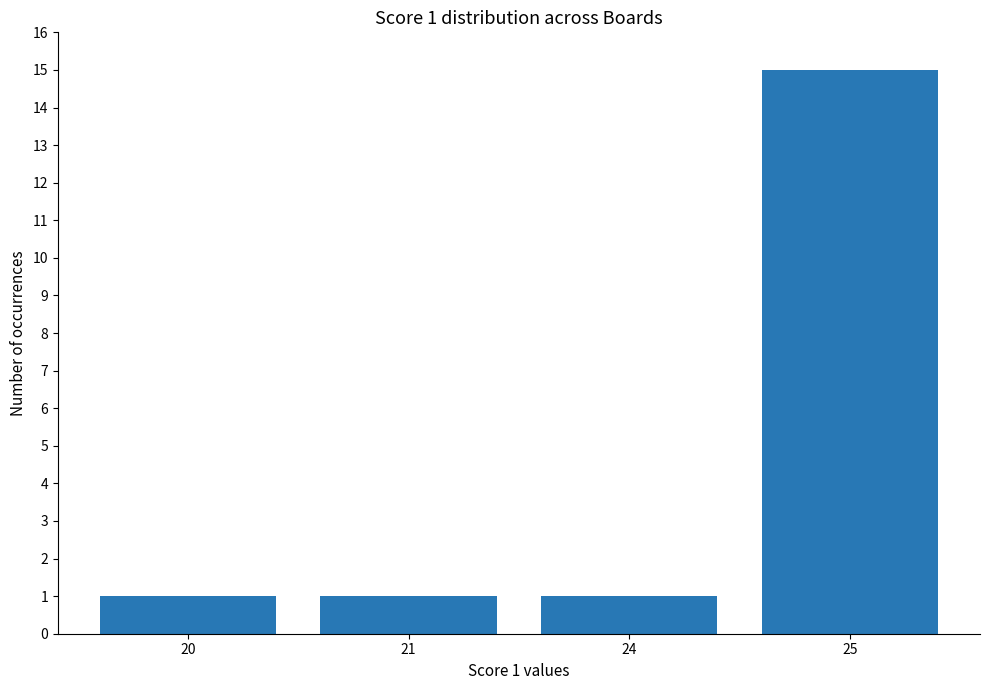

How many categories are shown in the chart?

4